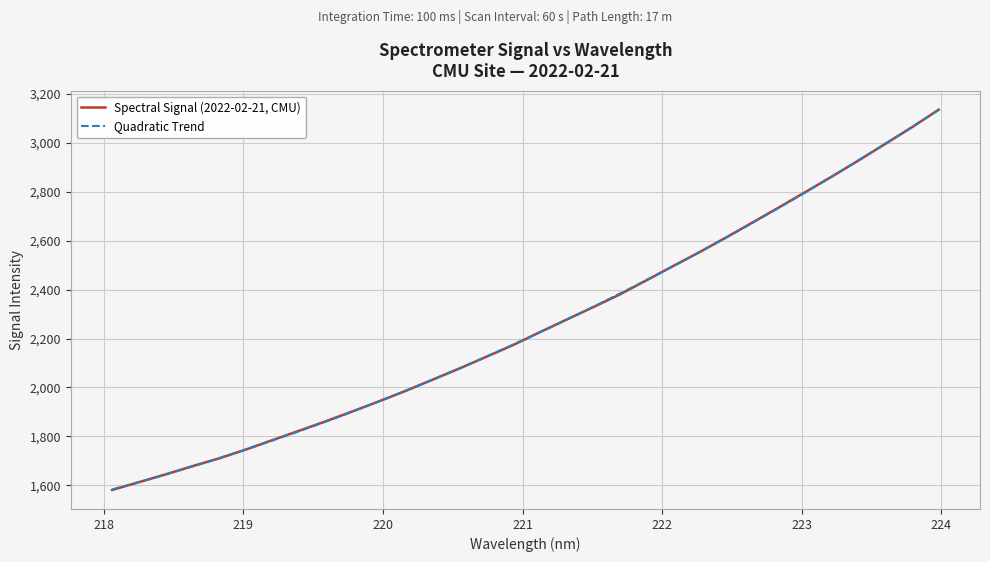

How many data points are above 2224?

16